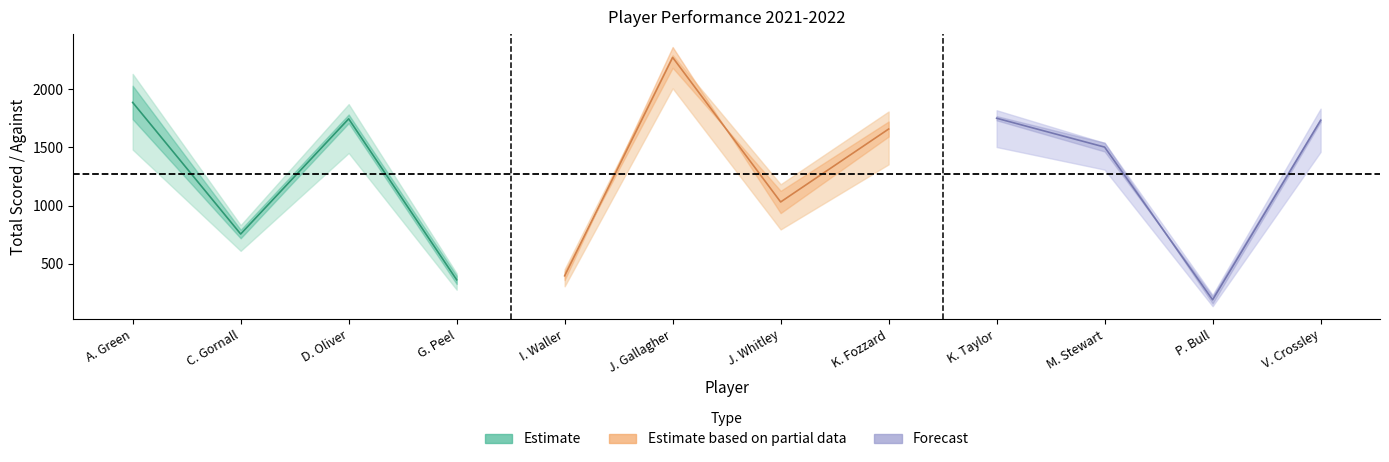

True or false: TotalScored and TotalLost intersect in this chart.

False